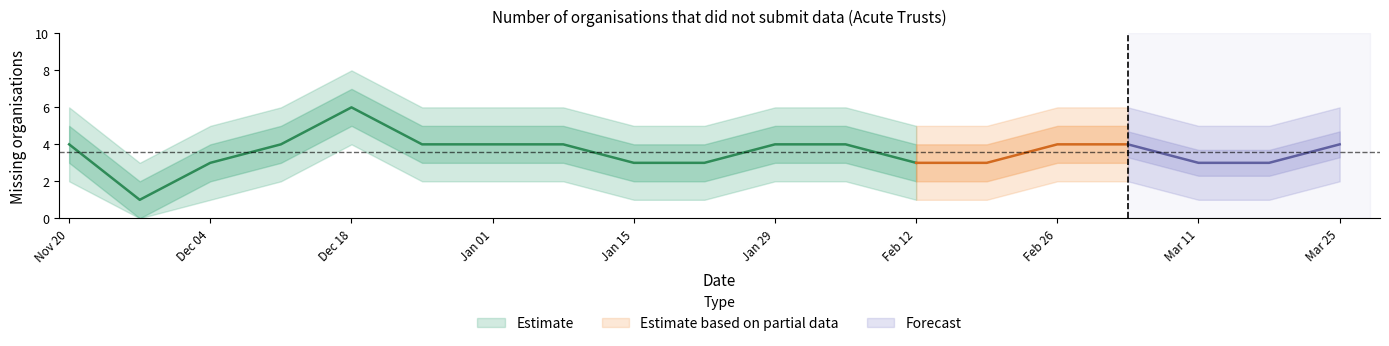

Where is the first local minimum?

2023-11-27